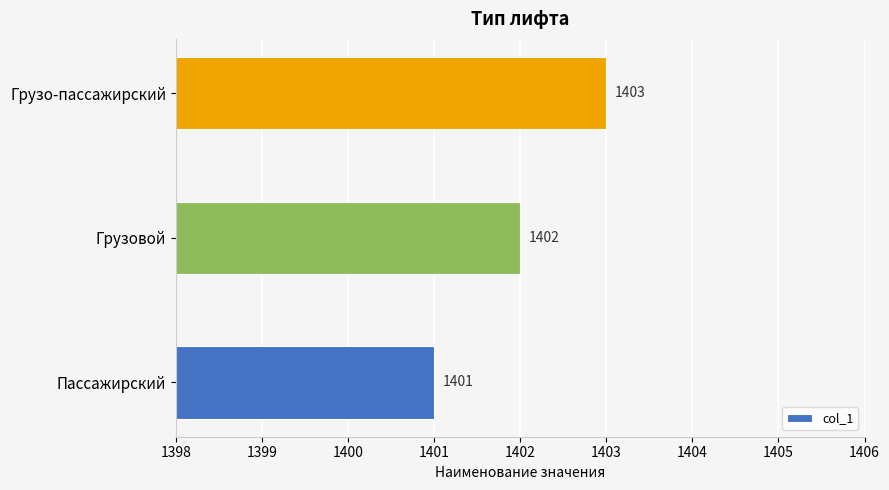

Reading bottom to top, what are all the values shown in this chart?

1401	1402	1403